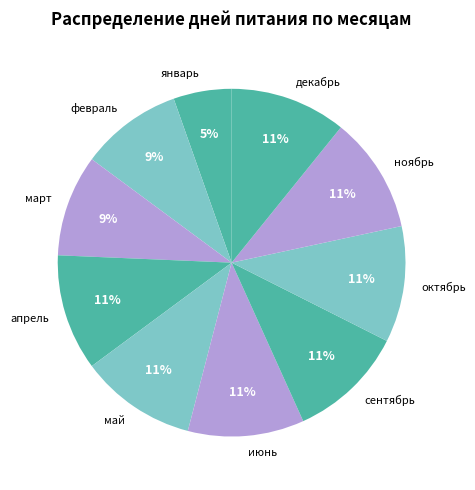

Does февраль represent more than half of the total?

No